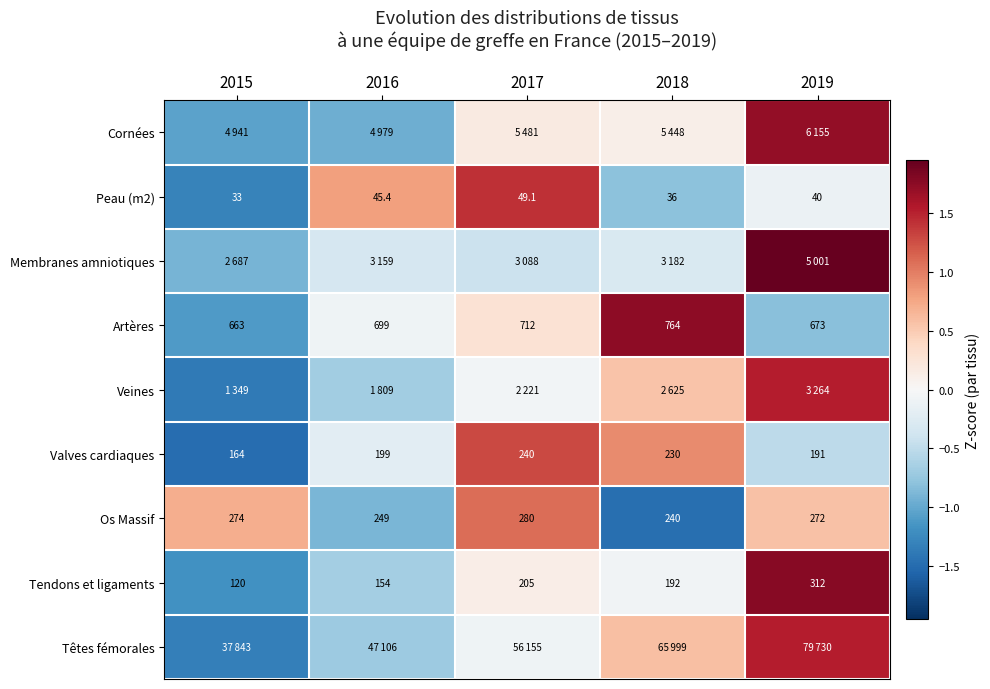

How many categories are shown in the chart?

5